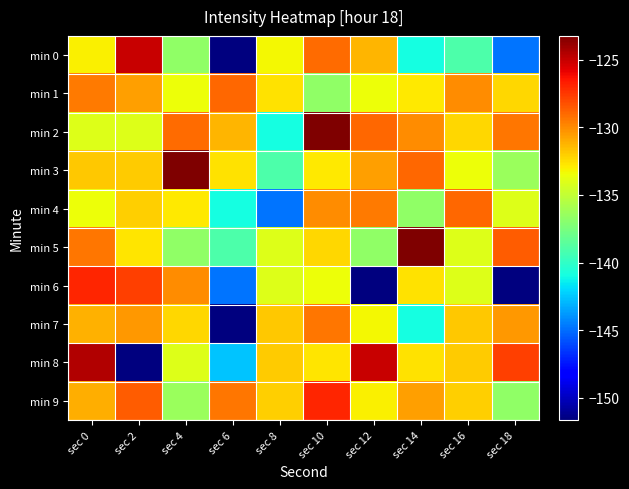

Which series changed the most between sec 4 and sec 16?

min 3